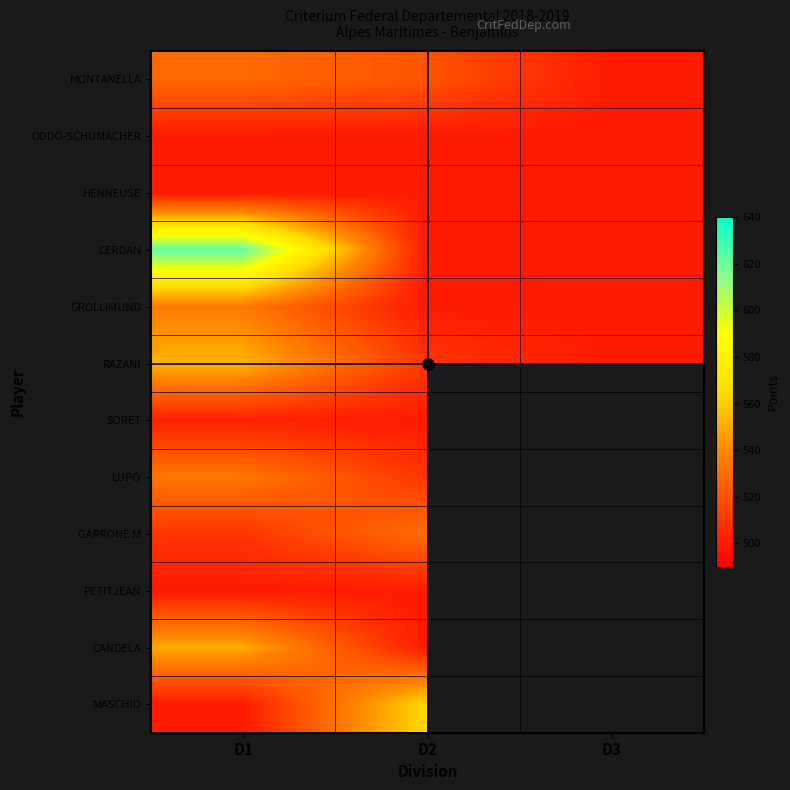

Rank the series by their maximum value, from highest to lowest.

CERDAN, MASCHIO, RAZANI, CANDELA, GROLLIMUND, LUPO, GARRONE M, MONTANELLA, SORET, ODDO-SCHUMACHER, HENNEUSE, PETITJEAN